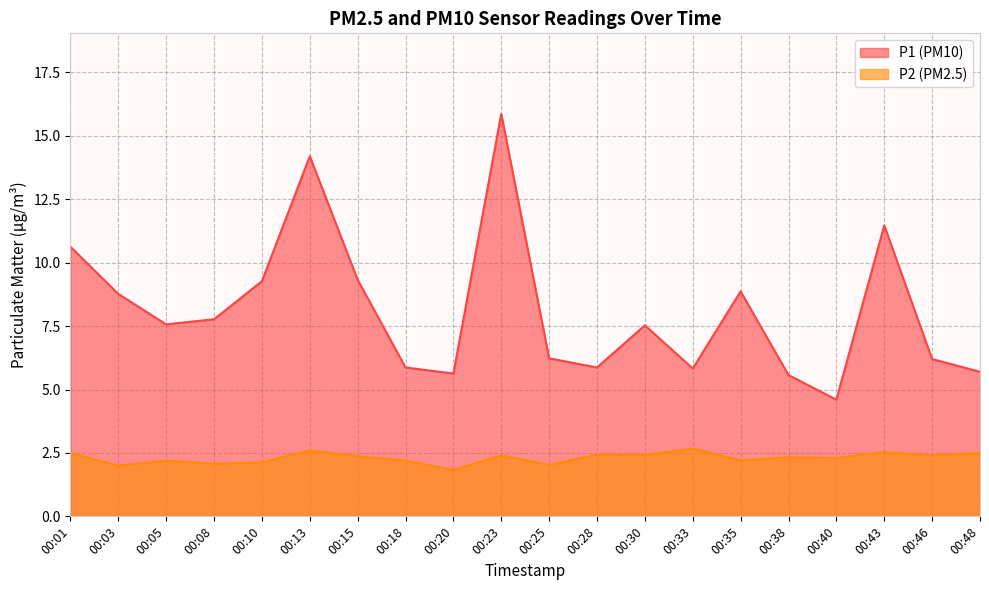

How many data points in P2 are less than 2?

1